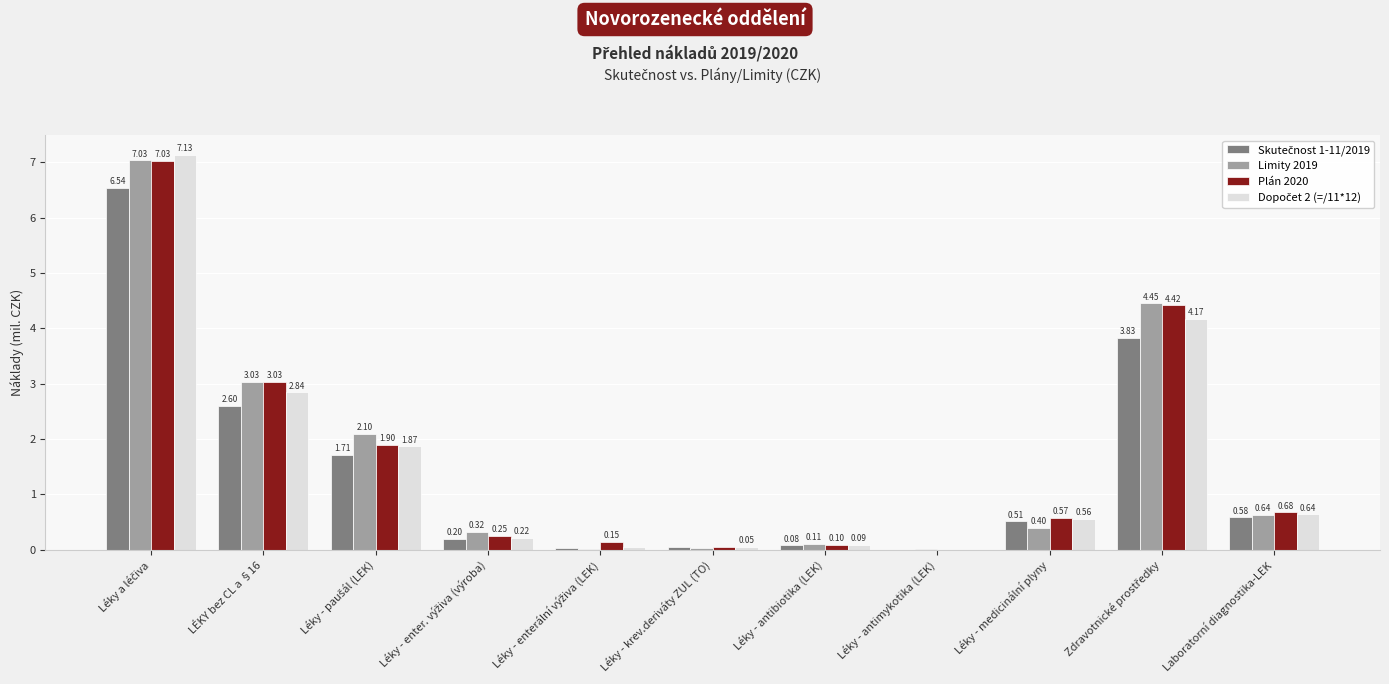

What is the total value across all series at Léky - medicinální plyny?

2.0